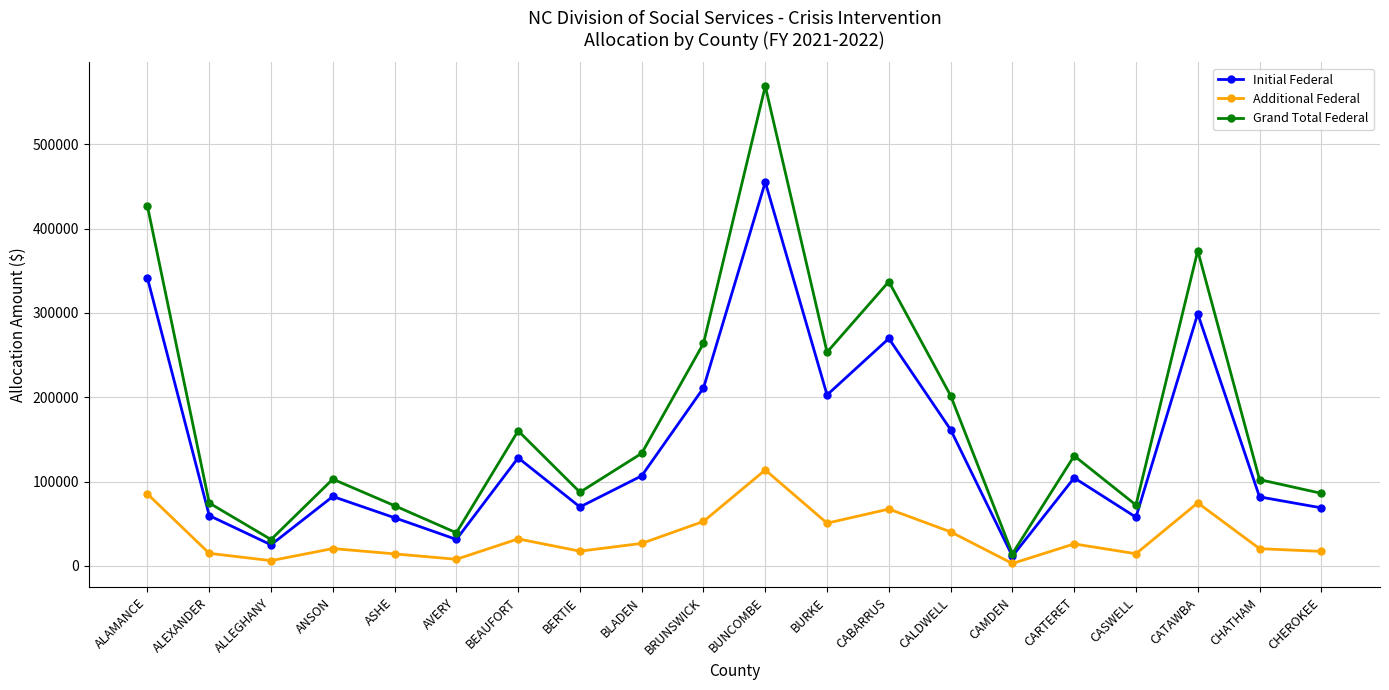

Does the chart display data point markers on the line(s)?

Yes